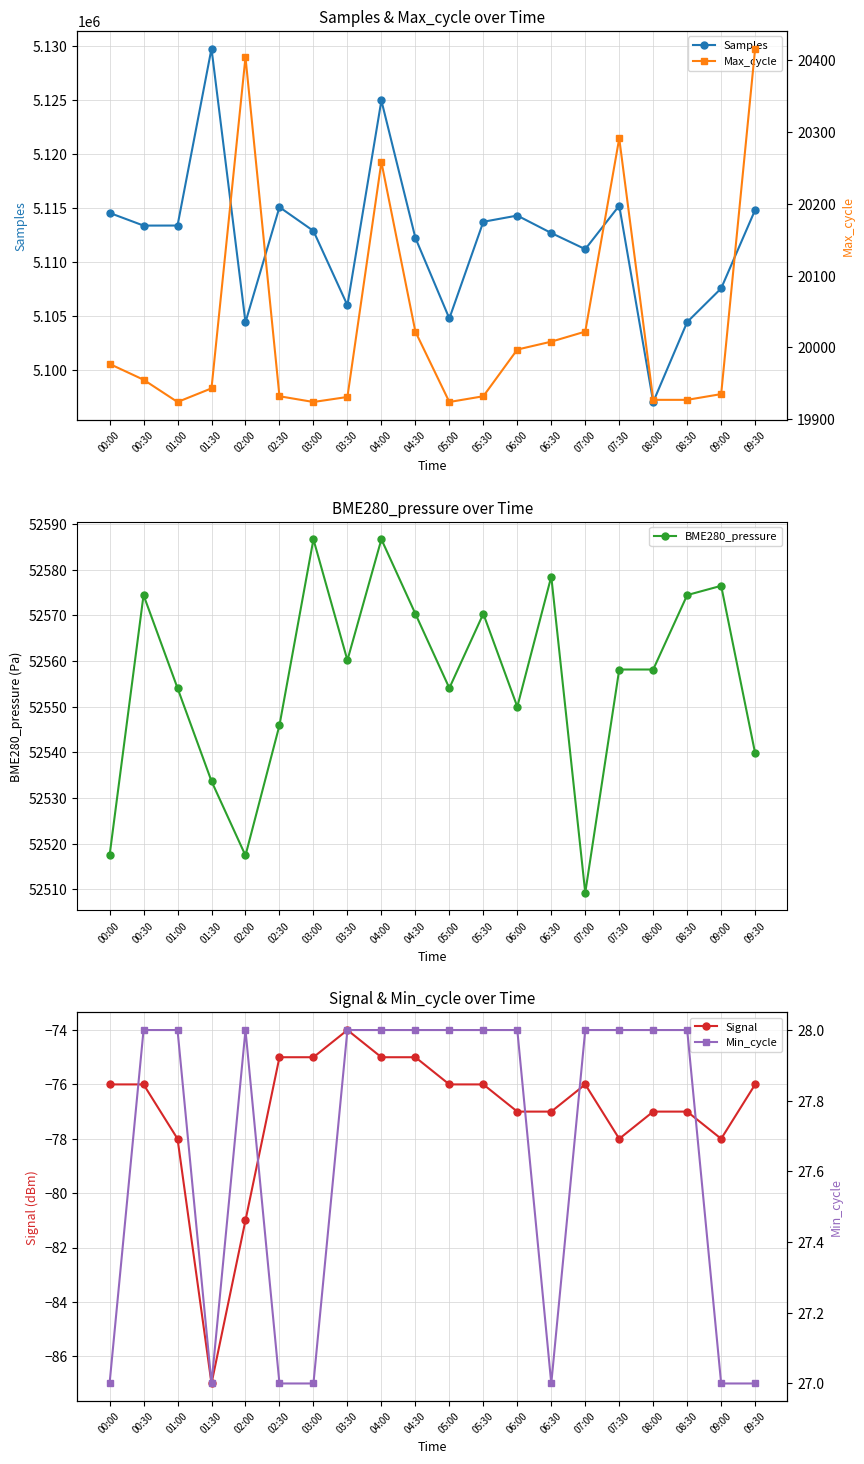

What is the approximate value of Samples at 03:00?

5112864